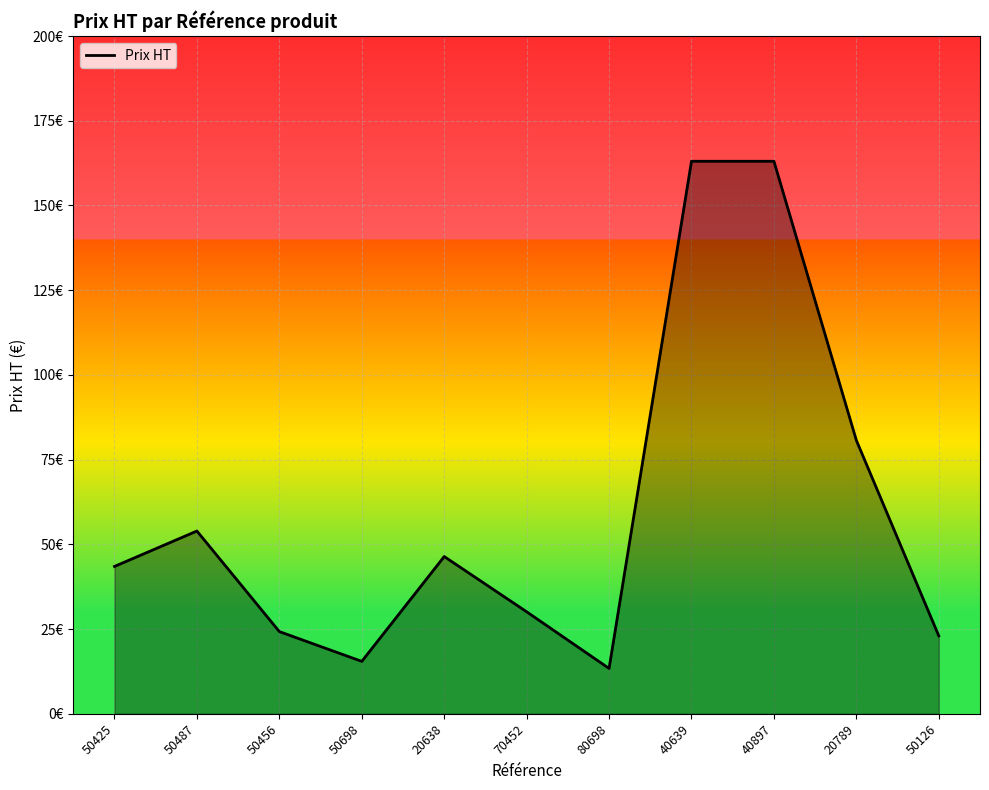

Does the chart have visible grid lines?

Yes